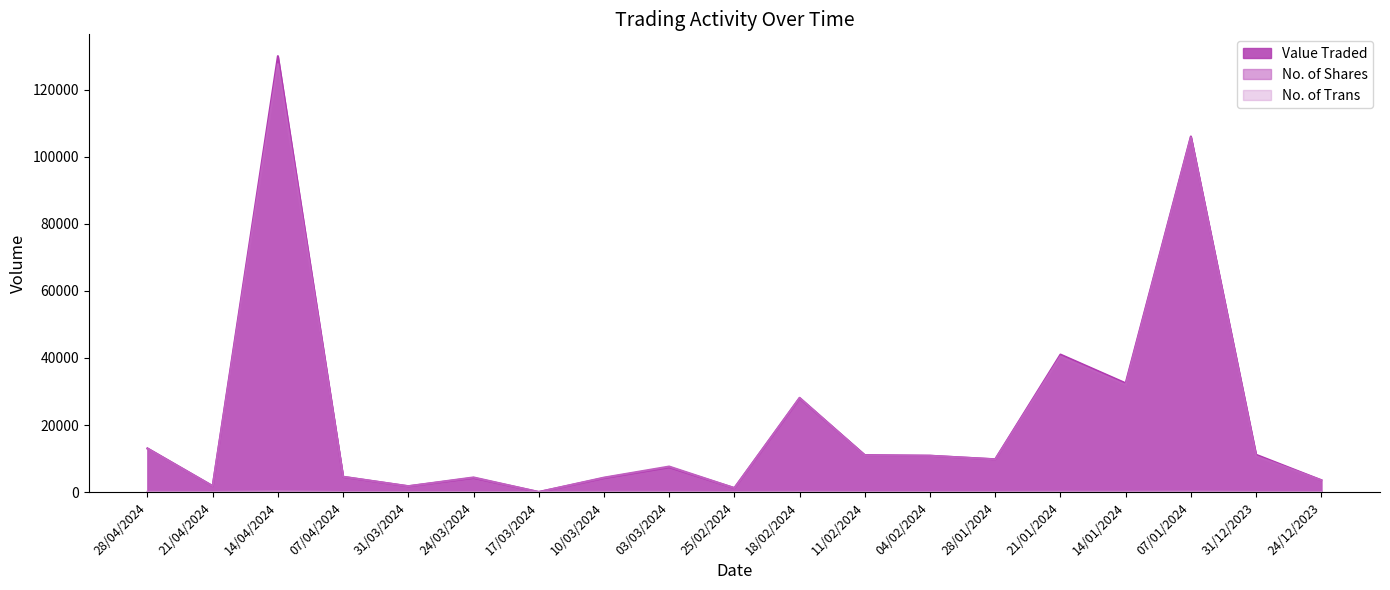

Where is the first local minimum for No. of Trans?

21/04/2024